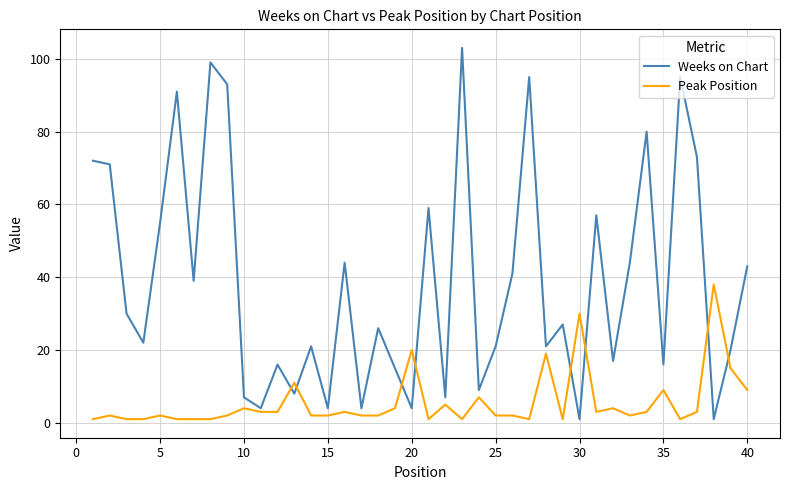

How many lines are shown in the chart?

2